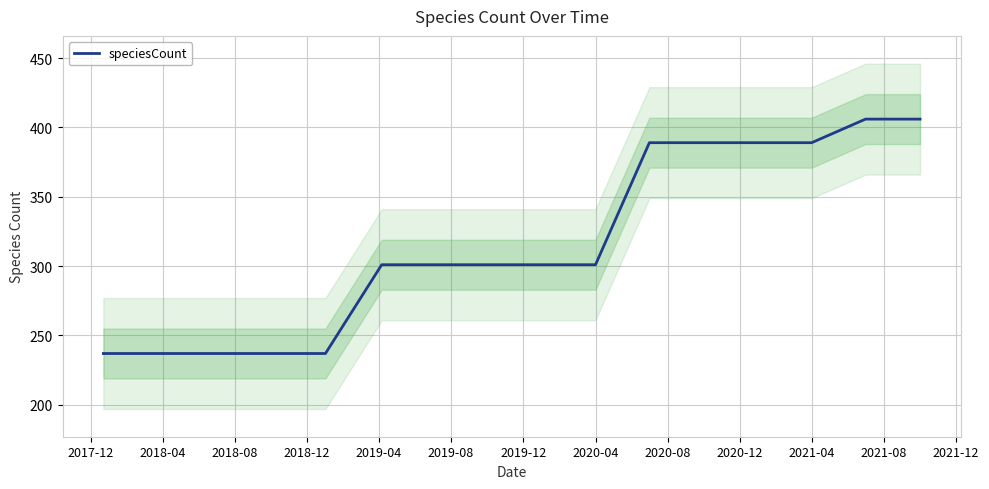

What value does the data have at 2021-04?

389